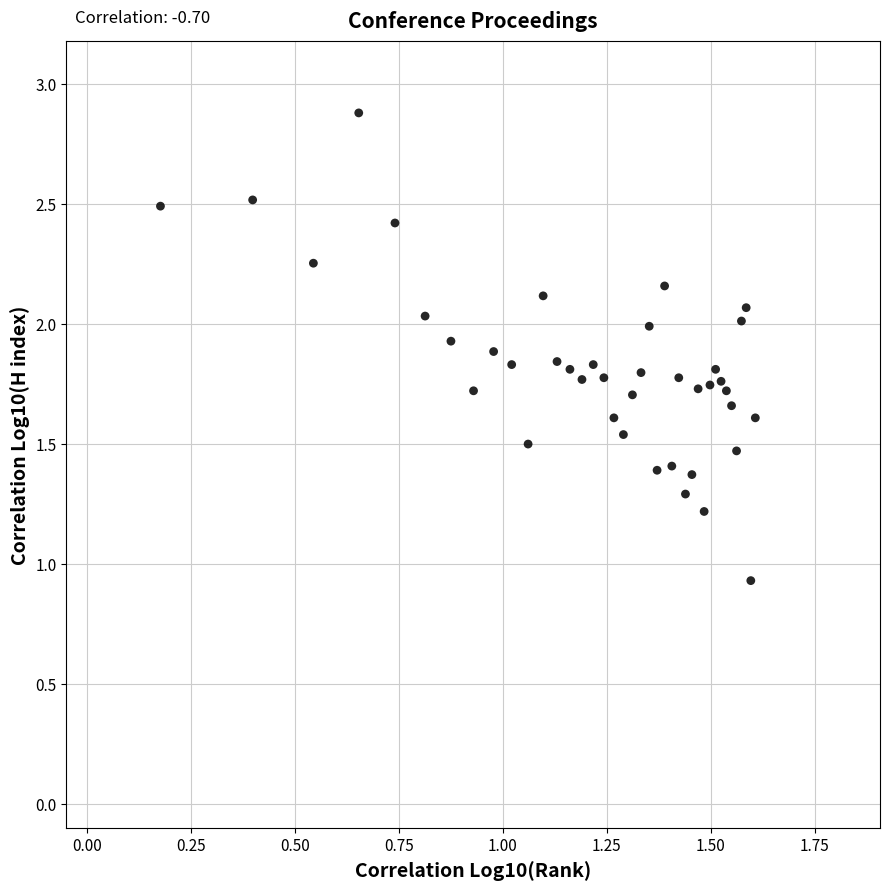

What is the range of Y values (max minus min)?

1.9